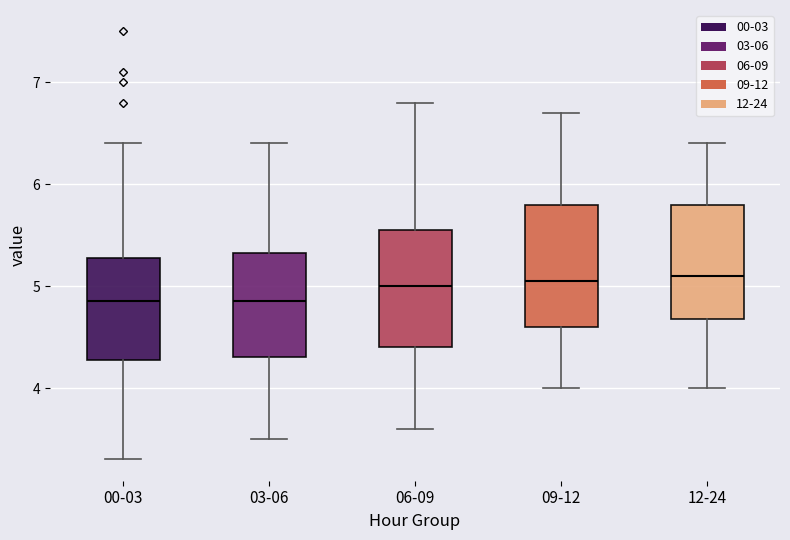

Reading left to right, read every box against the y-axis: the position of its median line, the range the box covers, and the ends of its whiskers. The values are not printed on the chart, so give them approximately, as read against the axis.

00-03: median 4.9, box 4.3 to 5.3, whiskers 3.3 to 6.4
03-06: median 4.9, box 4.3 to 5.3, whiskers 3.5 to 6.4
06-09: median 5.0, box 4.4 to 5.6, whiskers 3.6 to 6.8
09-12: median 5.1, box 4.6 to 5.8, whiskers 4.0 to 6.7
12-24: median 5.1, box 4.7 to 5.8, whiskers 4.0 to 6.4